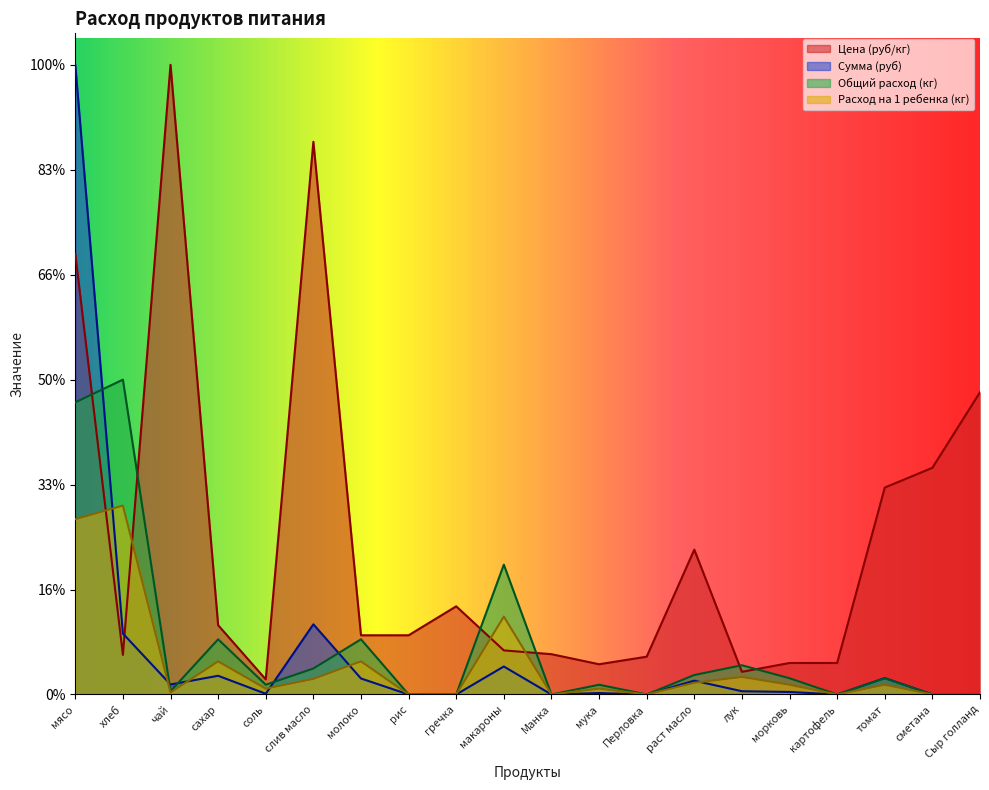

At which label does Расход на 1 ребенка (кг) first exceed 309?

мясо